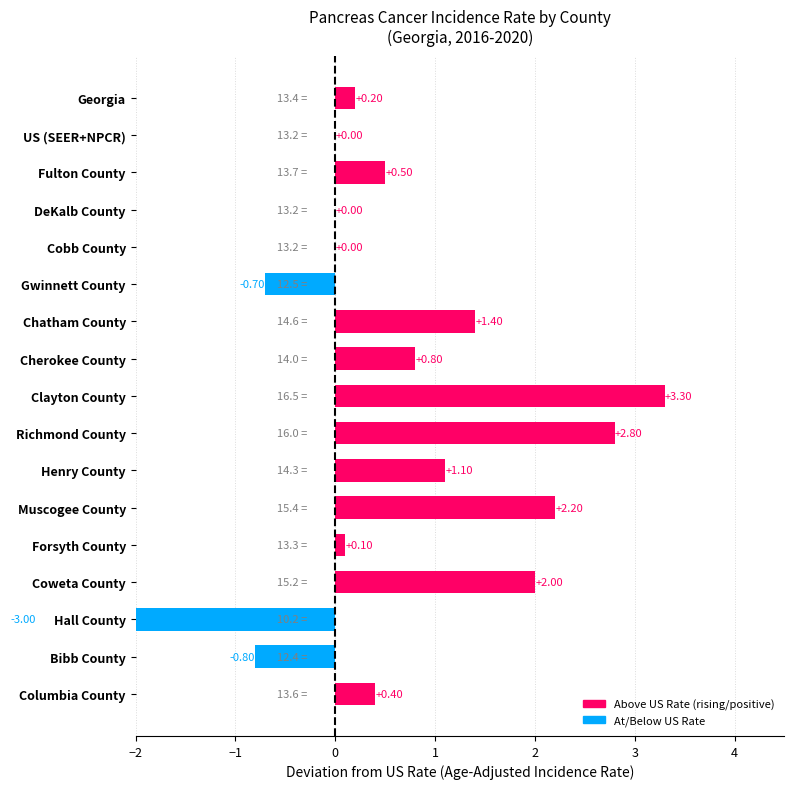

Reading left to right, extract all data points from this chart.

Georgia=0.2	US (SEER+NPCR)=0.0	Fulton County=0.5	DeKalb County=0.0	Cobb County=0.0	Gwinnett County=-0.7	Chatham County=1.4	Cherokee County=0.8	Clayton County=3.3	Richmond County=2.8	Henry County=1.1	Muscogee County=2.2	Forsyth County=0.1	Coweta County=2.0	Hall County=-3.0	Bibb County=-0.8	Columbia County=0.4